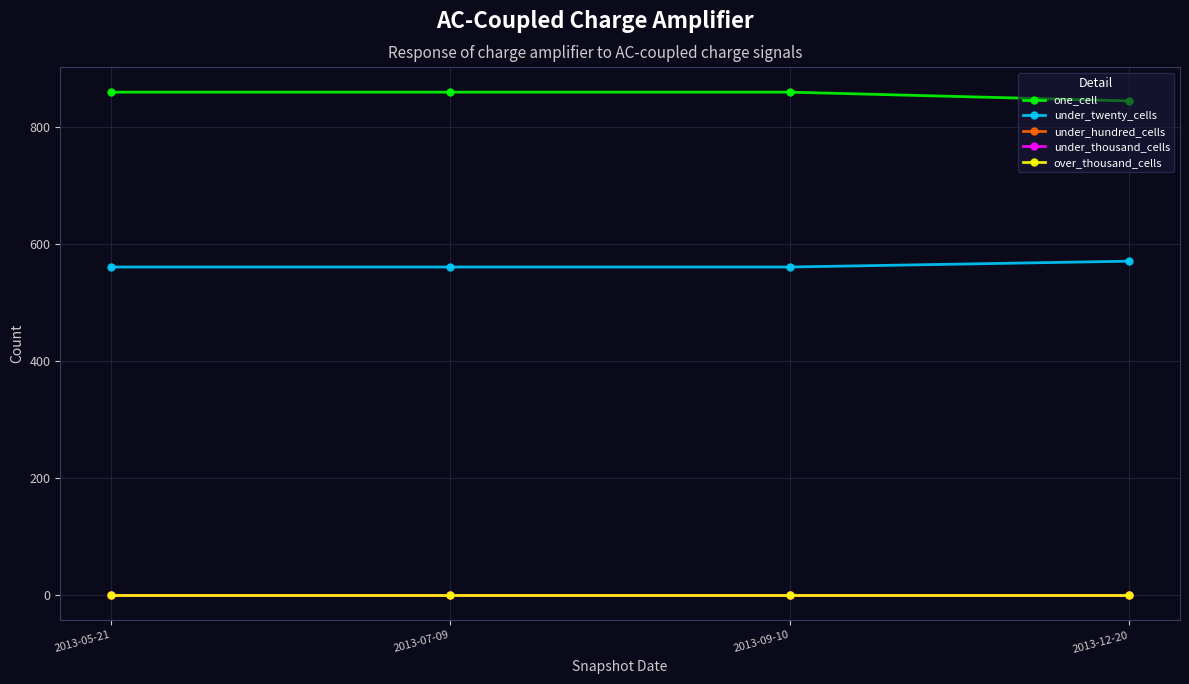

Which series changed the most between 2013-05-21 and 2013-09-10?

one_cell